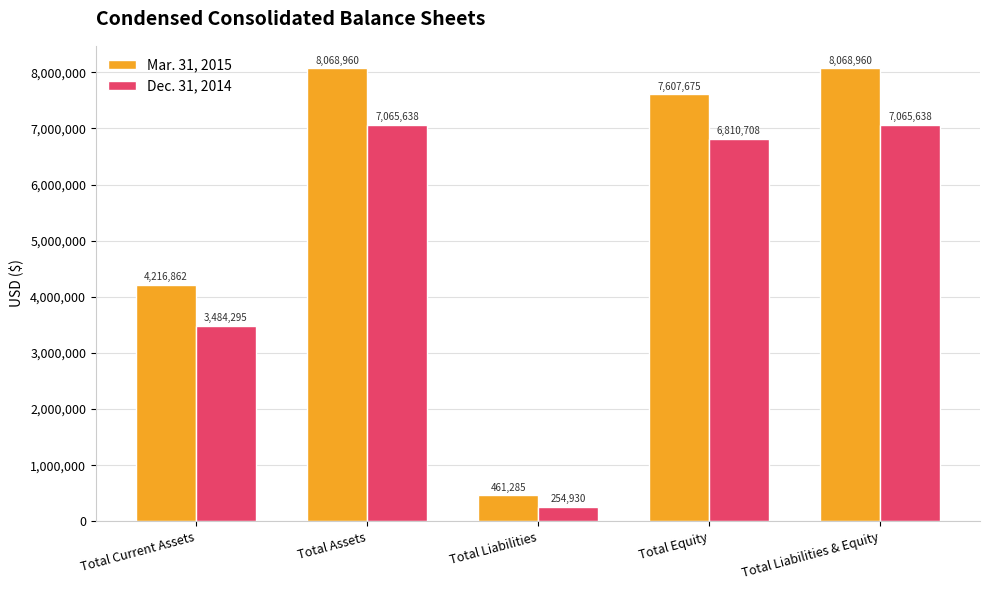

Are the bars grouped side by side (vs. stacked)?

Yes